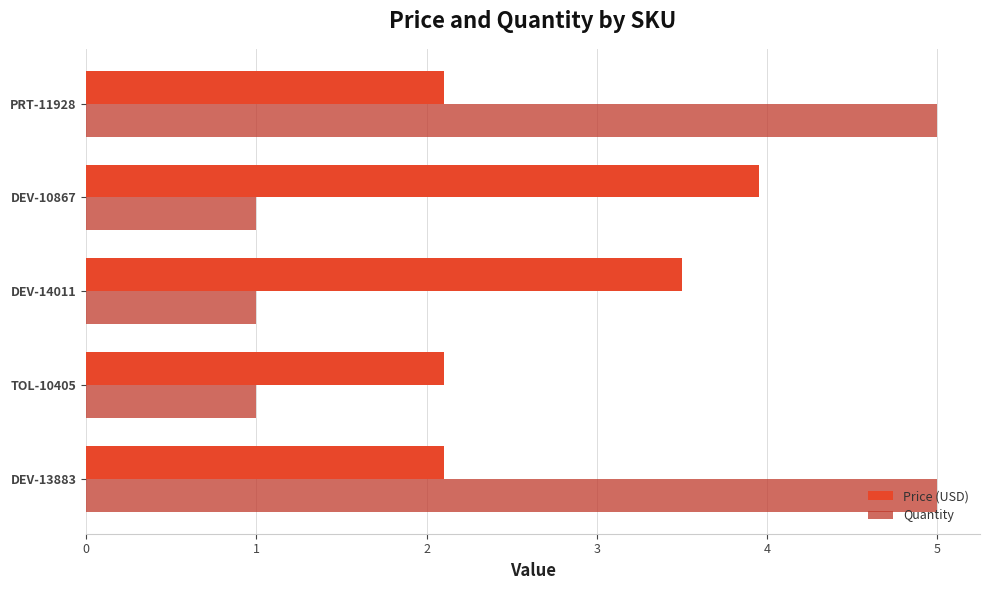

The value of Price (USD) at PRT-11928 is 3.4. True or false?

False